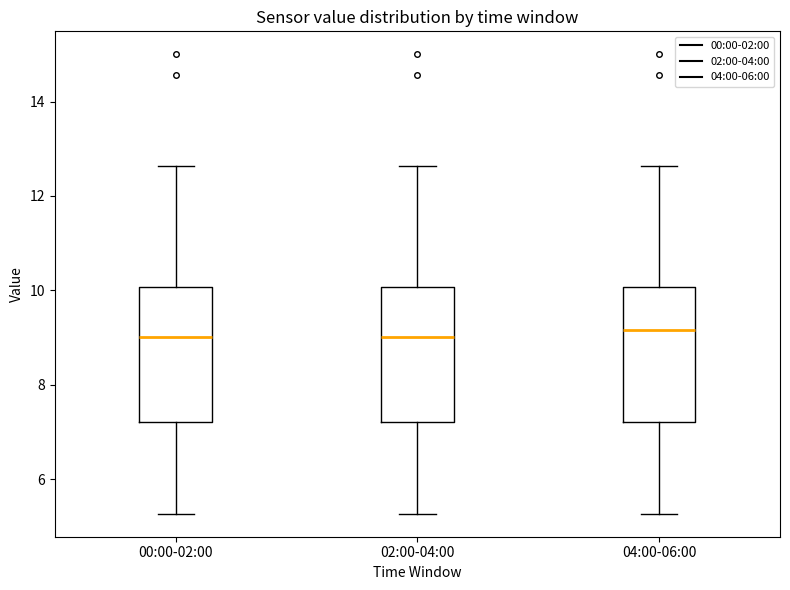

Where does the lower whisker of the box for 00:00-02:00 end on the y-axis? The values are not printed on the chart, so give them approximately, as read against the axis.

5.2